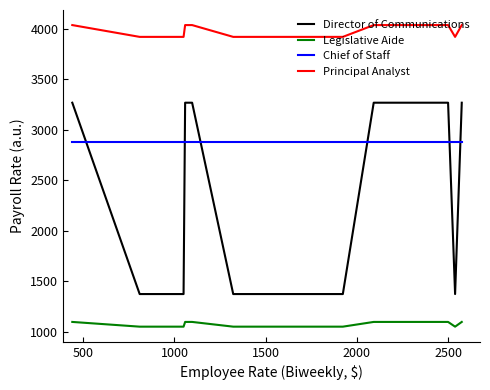

Rank the series by their maximum value, from highest to lowest.

Principal Analyst, Director of Communications, Chief of Staff, Legislative Aide